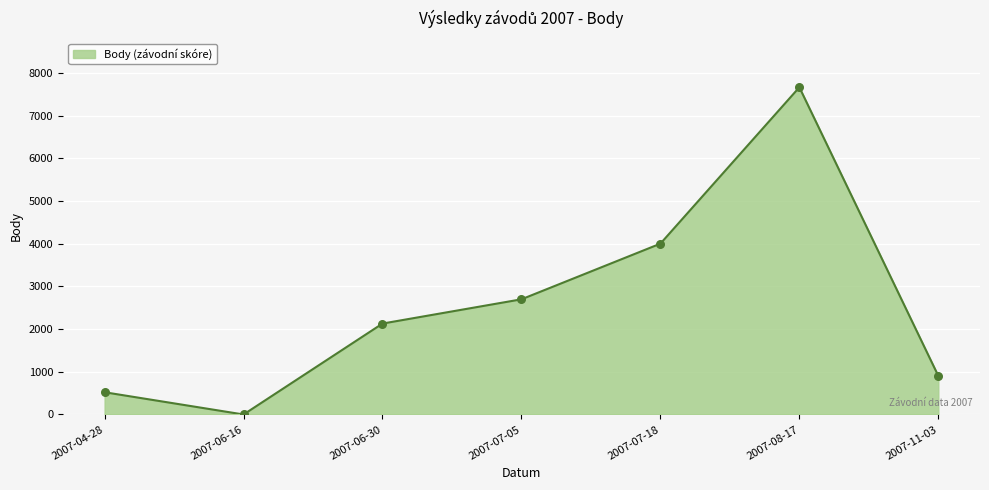

Approximately how many times larger is the value at 2007-06-30 compared to 2007-08-17?

0.3